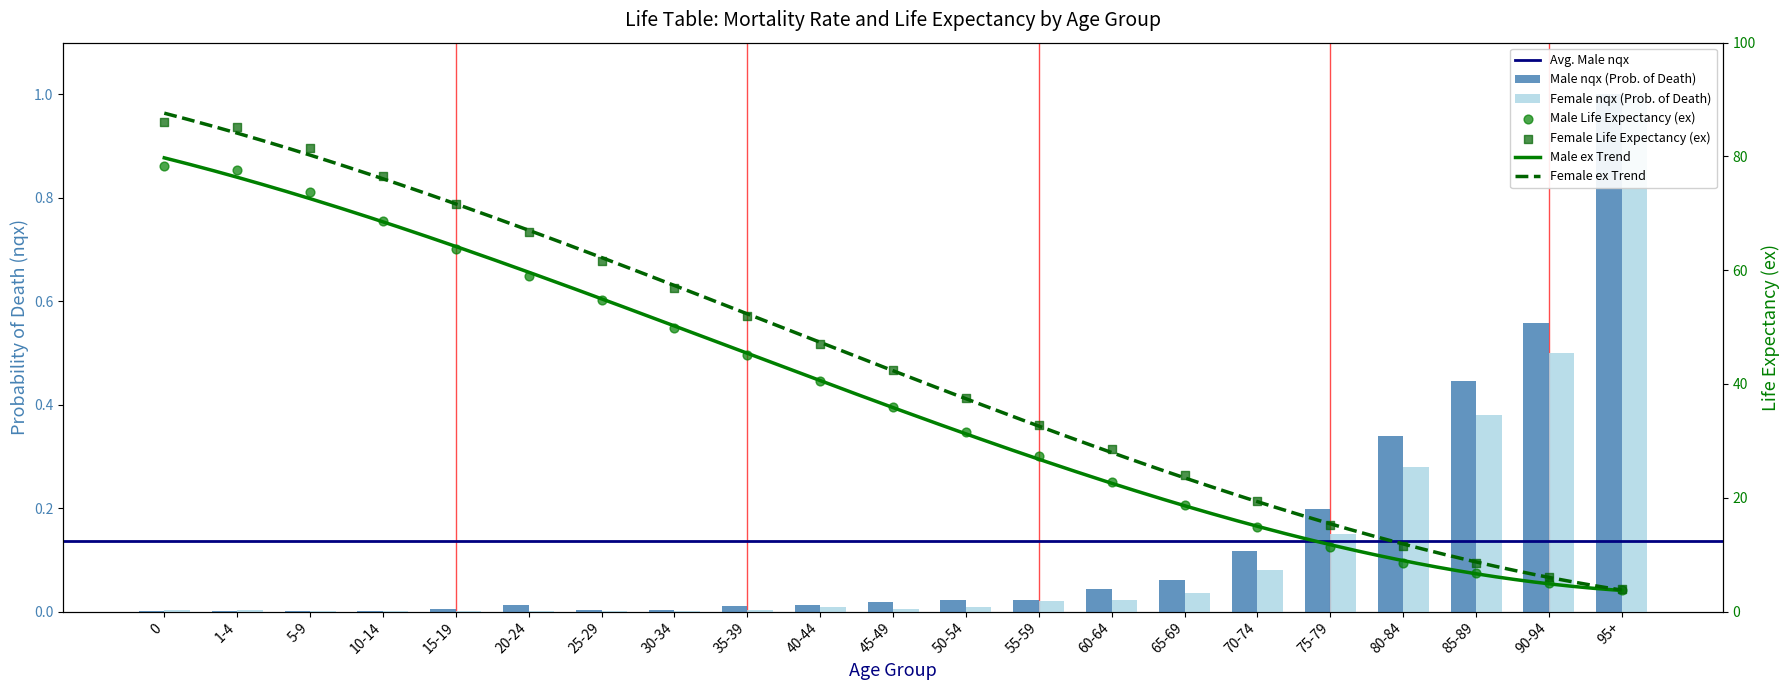

Which series contains the highest Y value?

ex_female